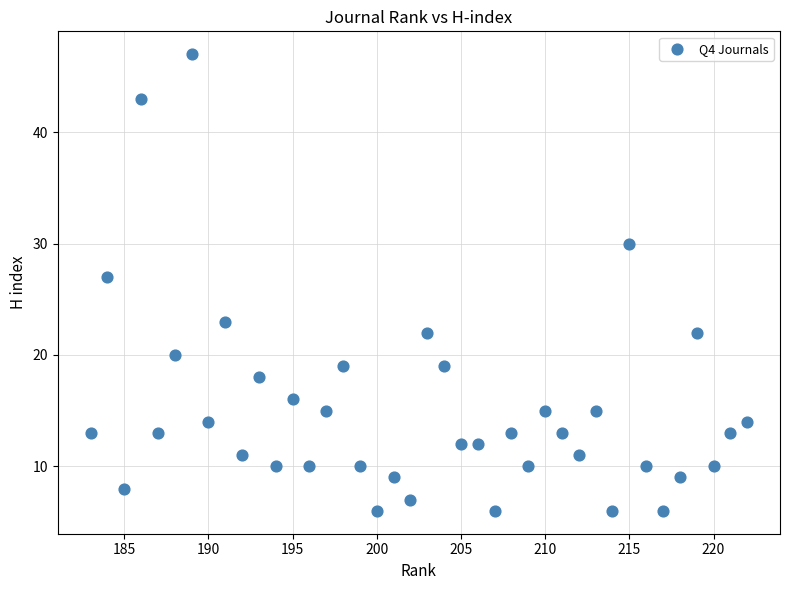

What is the range of X values (max minus min)?

39